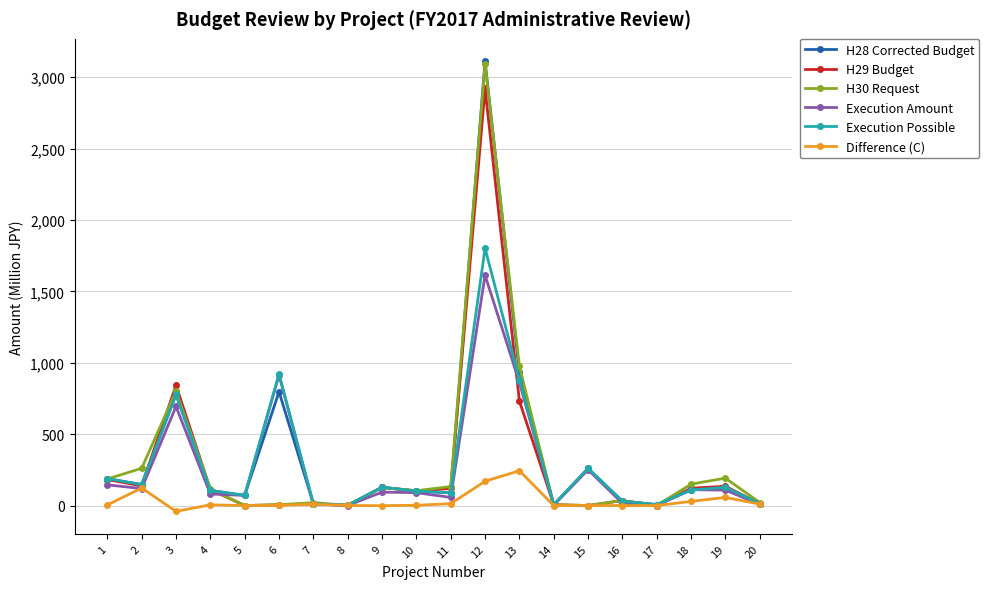

Which series has the largest total across all categories?

H28 Corrected Budget